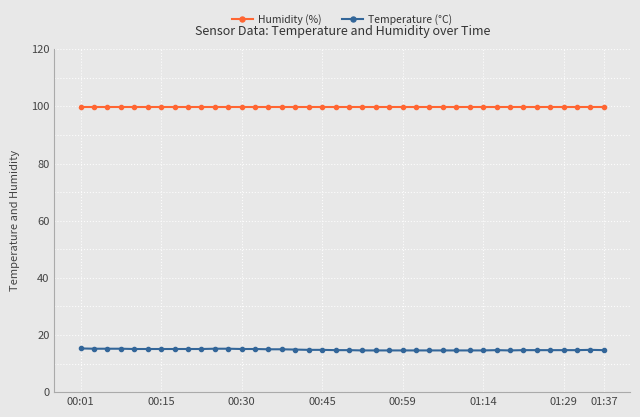

What is the maximum value shown in the chart?

99.9